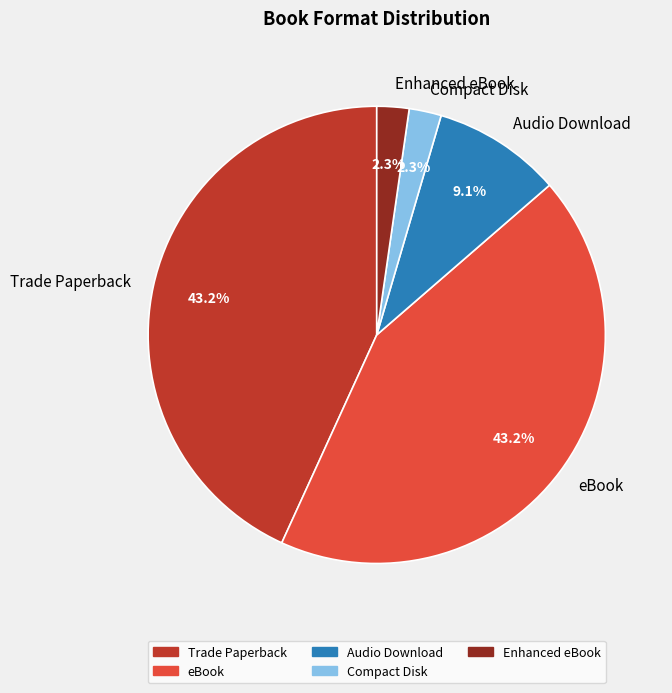

Approximately how many times larger is the value at Audio Download compared to Compact Disk?

4.0